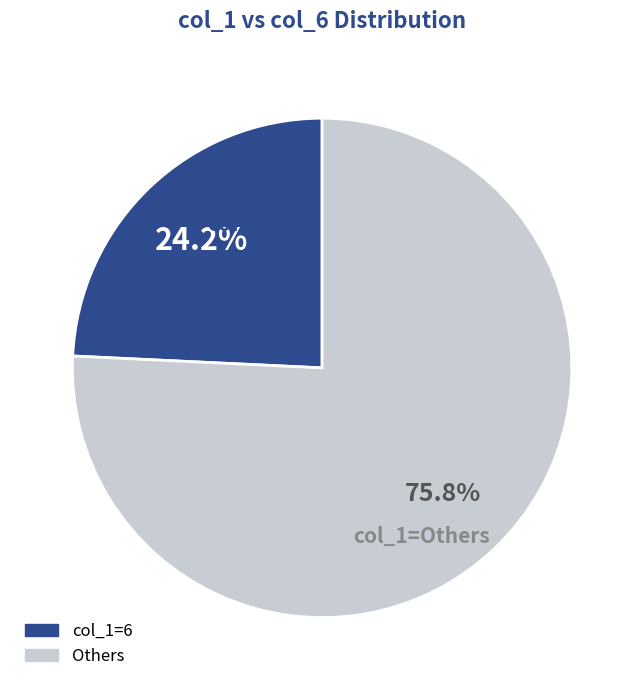

Does any single category account for the majority?

Yes